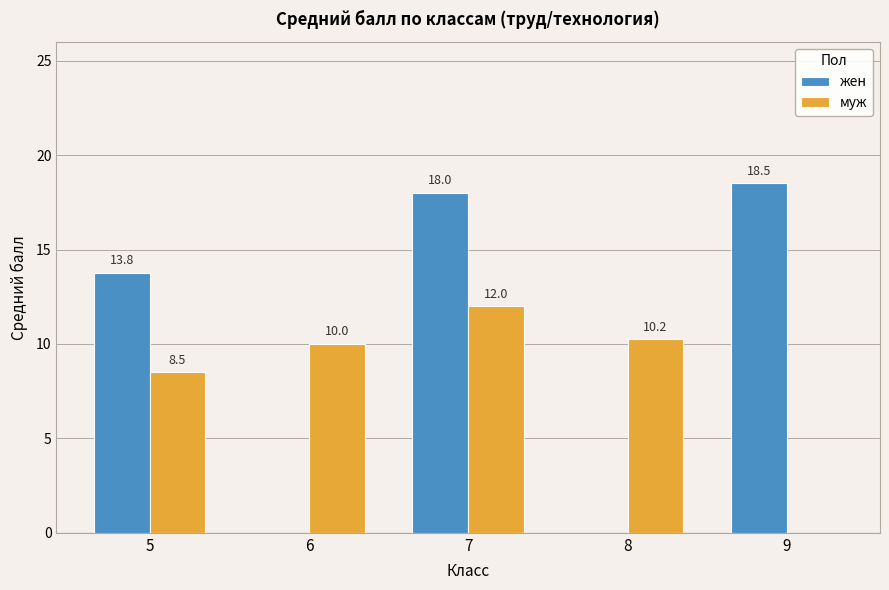

Are the bars grouped side by side (vs. stacked)?

Yes